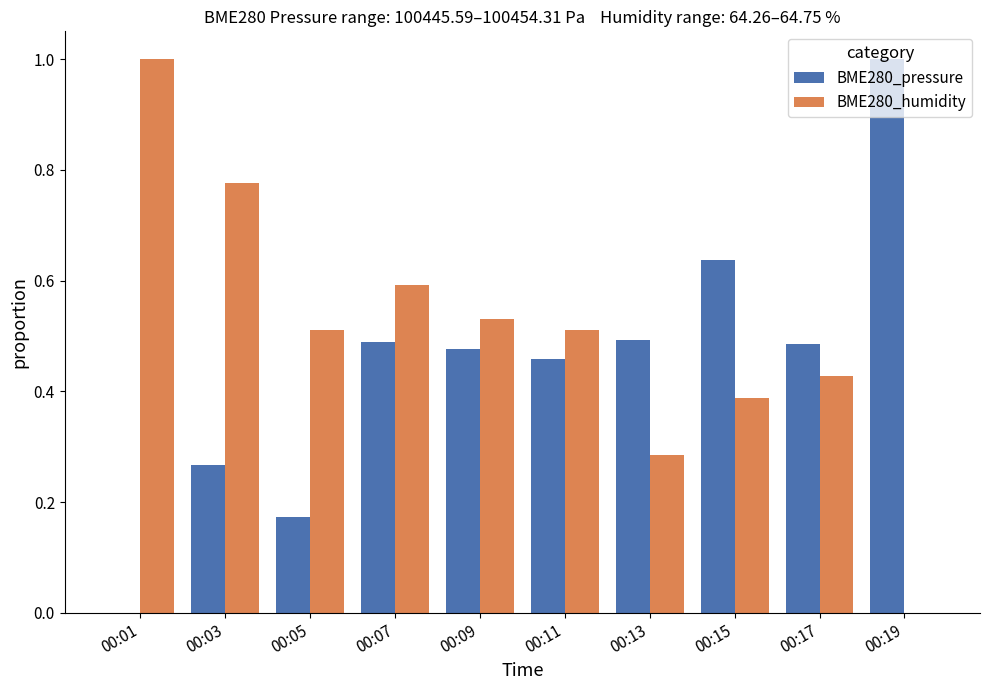

What is the sum of the BME280_pressure values at 00:17 and 00:05?

0.7